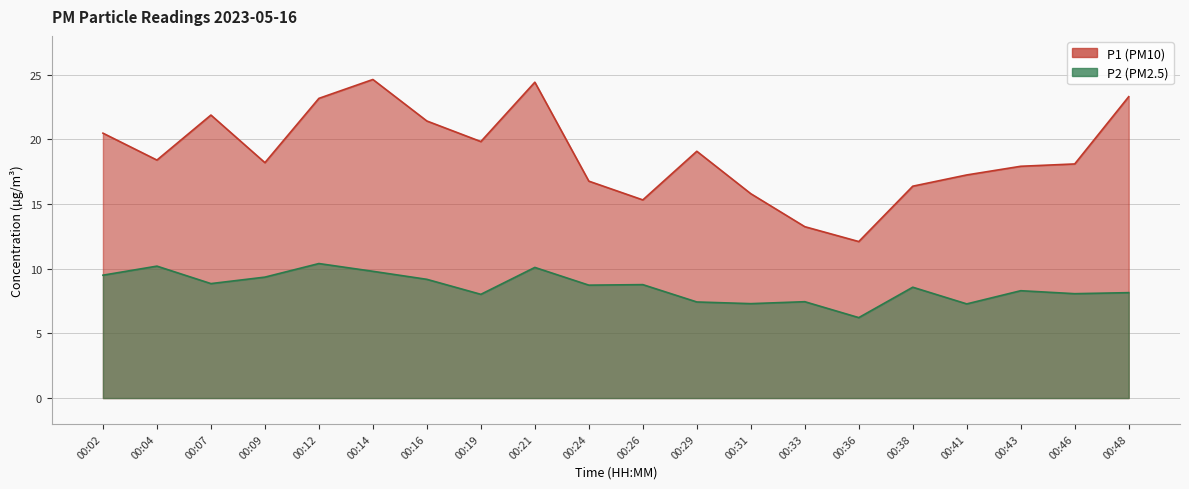

Does the chart have visible grid lines?

Yes